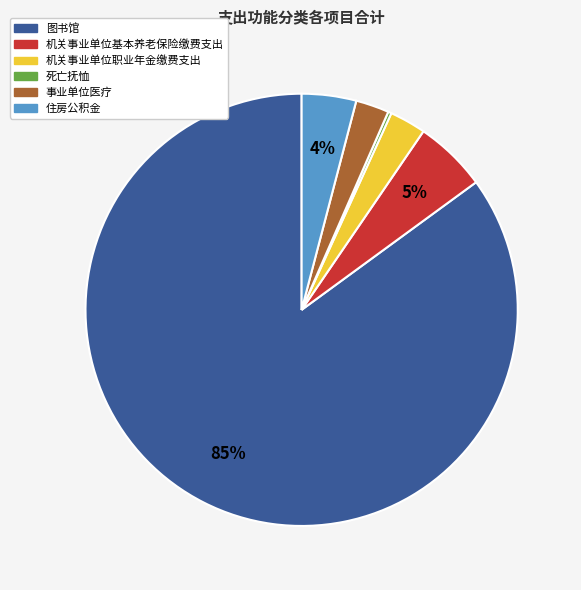

Which slice is the largest?

图书馆